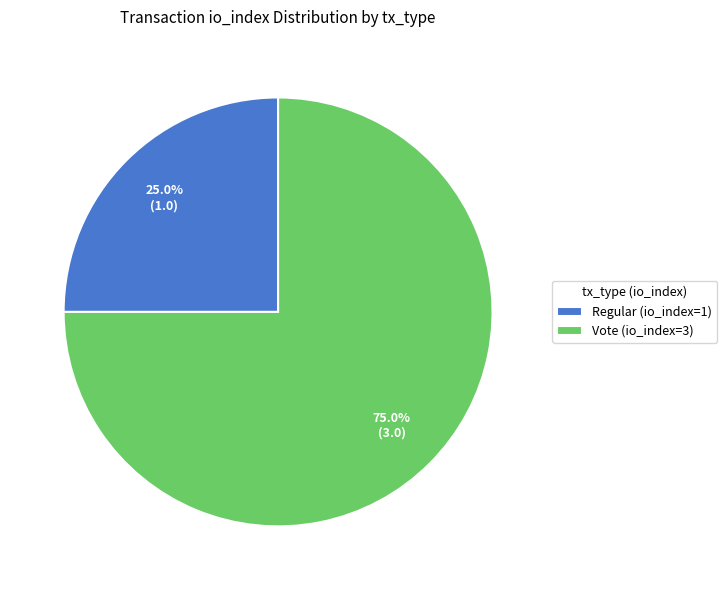

What is the smallest slice in the pie chart?

Regular (io_index=1)